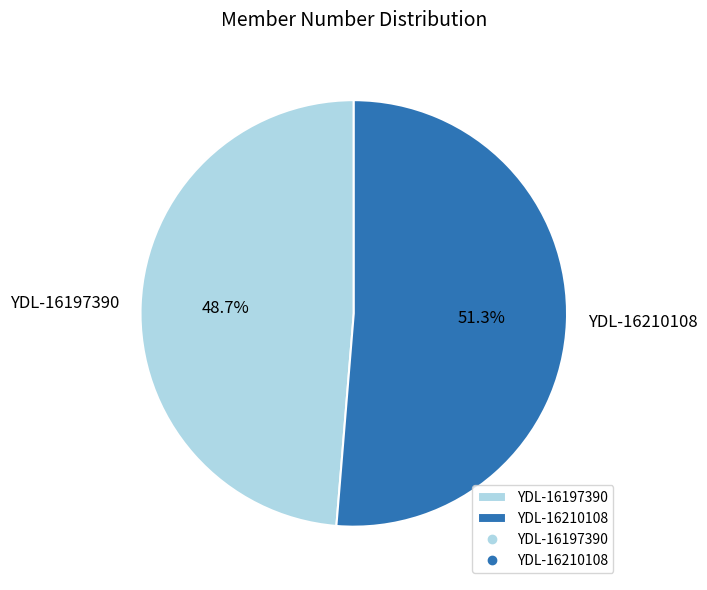

To the nearest percent, what is the difference between the YDL-16210108 and YDL-16197390 slice percentages?

3%